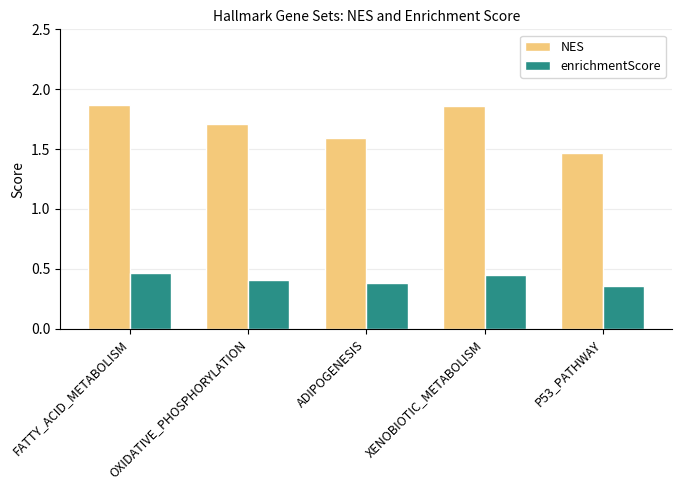

At which label does enrichmentScore reach its minimum?

P53_PATHWAY